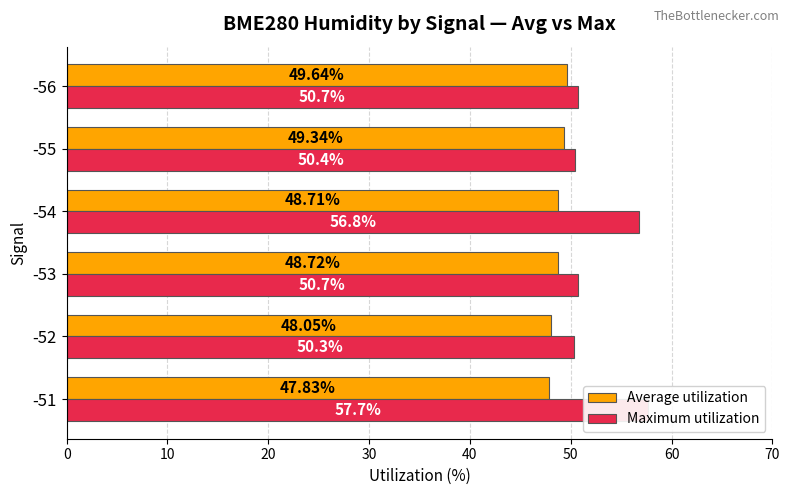

List the series in order of their overall mean, highest first.

Maximum utilization, Average utilization